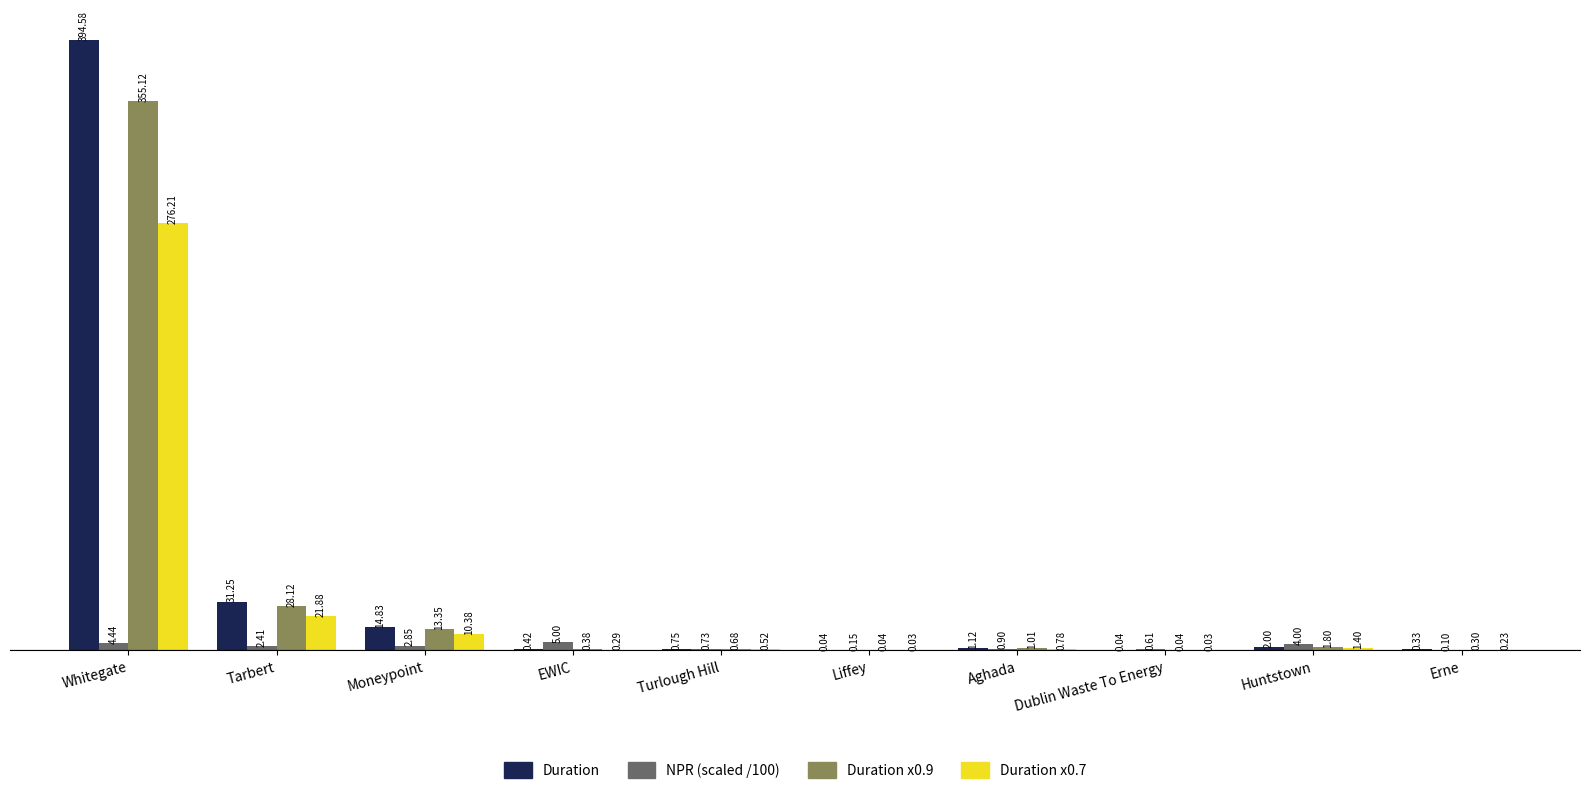

Which series has the largest range (max minus min)?

Duration